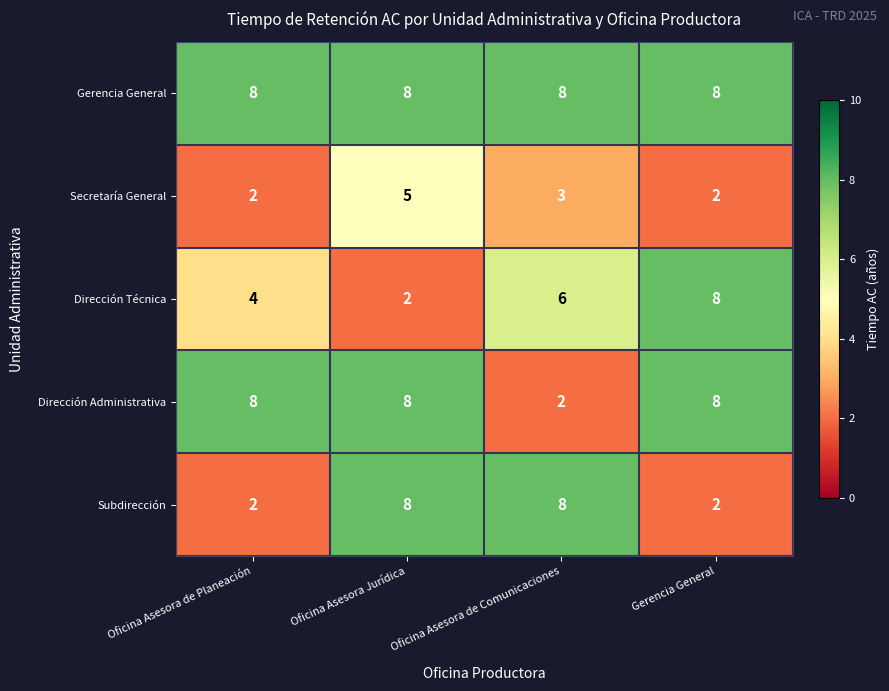

What value does the Subdirección series have at Oficina Asesora Jurídica?

8